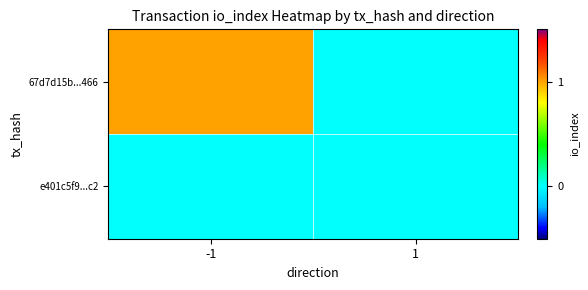

Which category has the highest value across all series?

-1